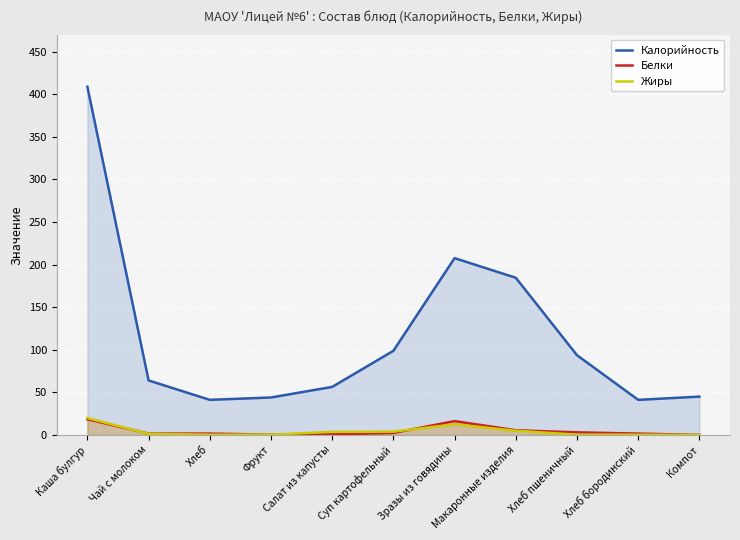

How many values in the Белки series exceed 1?

8